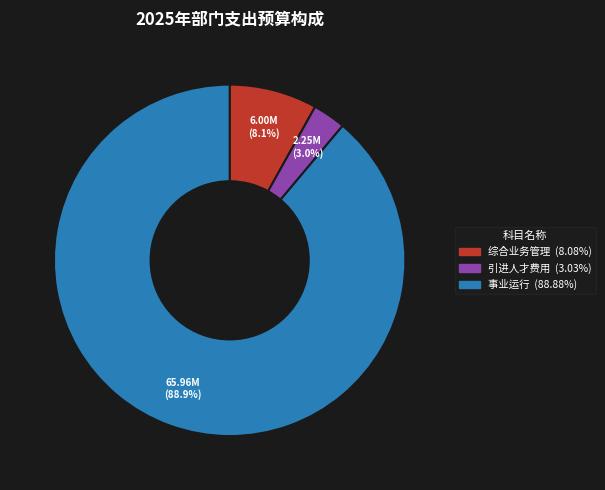

What is the total percentage of 综合业务管理 and 事业运行?

97.0%